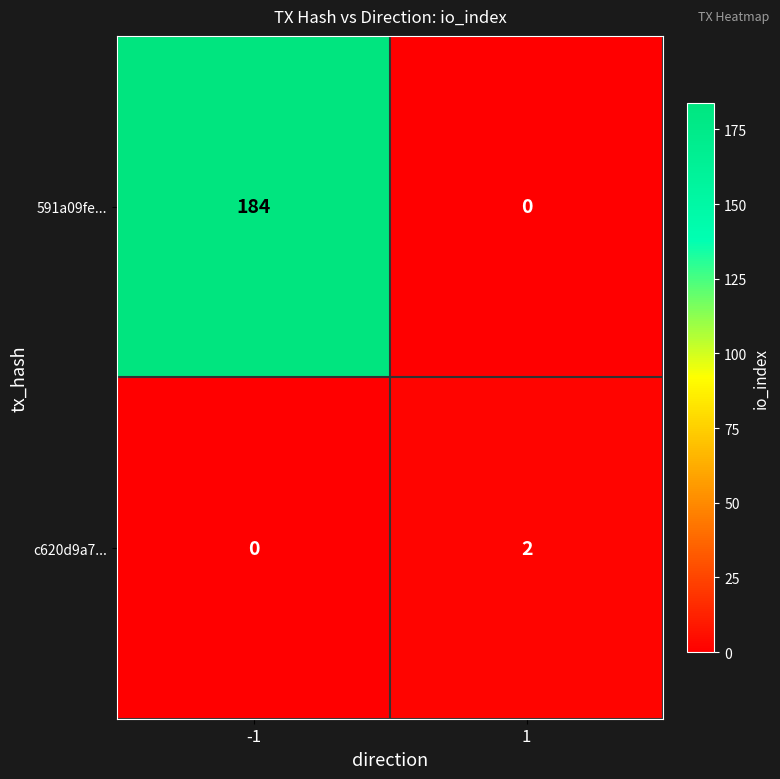

What is the total value across all series at 1?

2